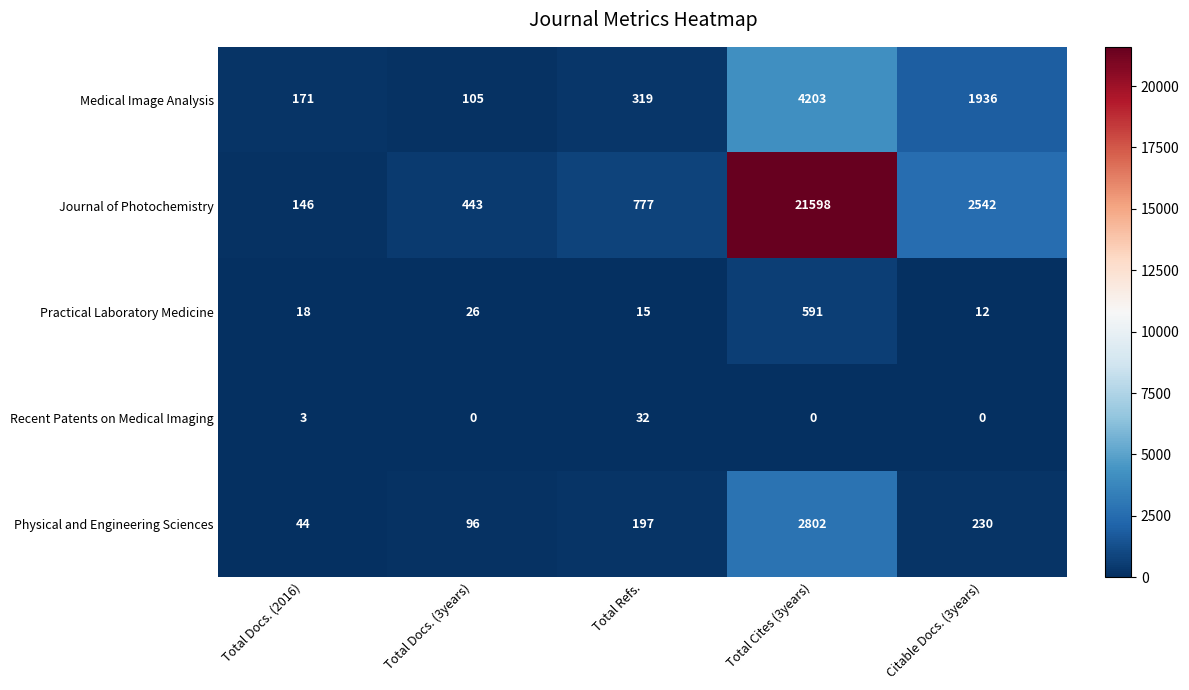

Where is Medical Image Analysis nearest to the value 2154?

Citable Docs. (3years)